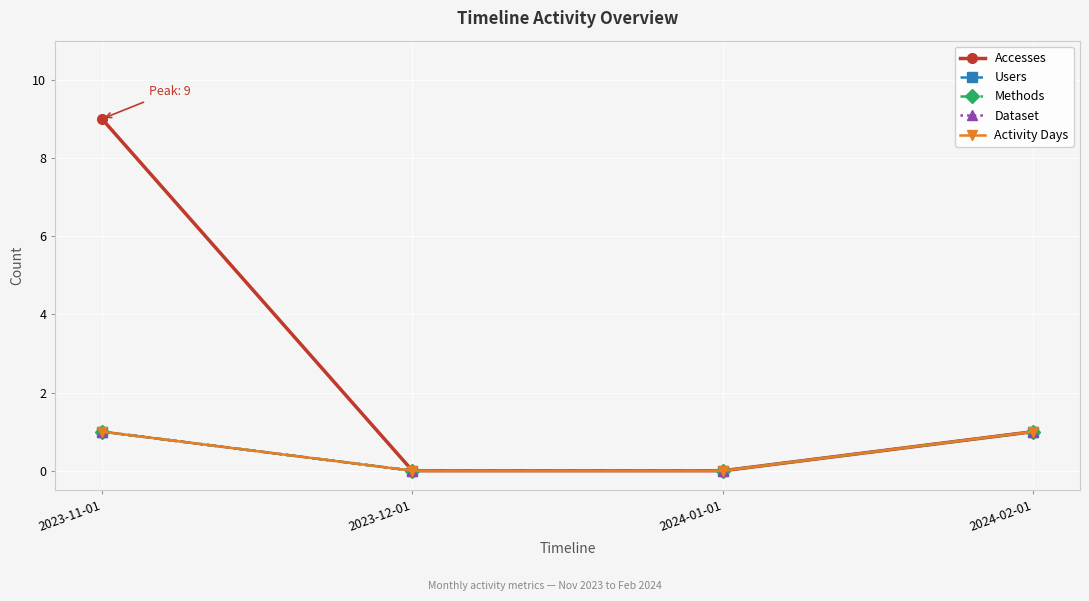

Does the chart have visible grid lines?

Yes